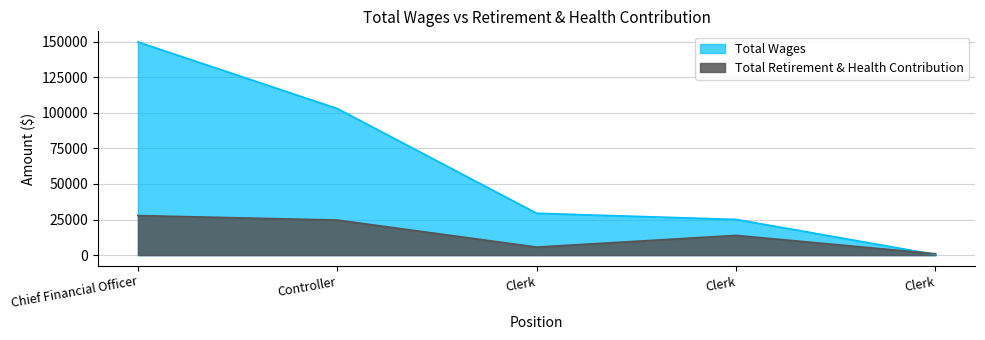

True or false: Total Retirement & Health Contribution has more than 2 interior local peaks.

False